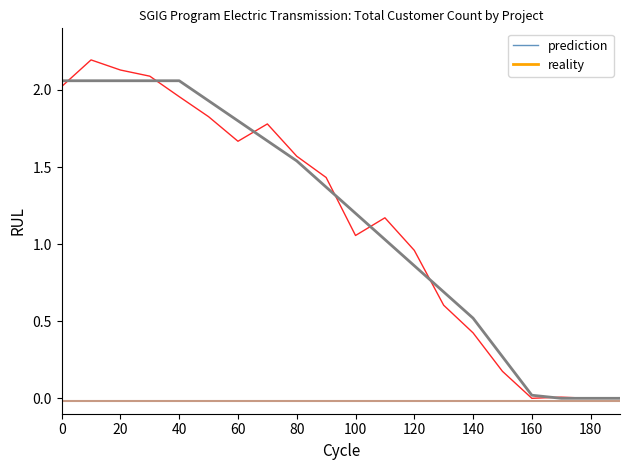

What is the greatest value displayed?

2.2